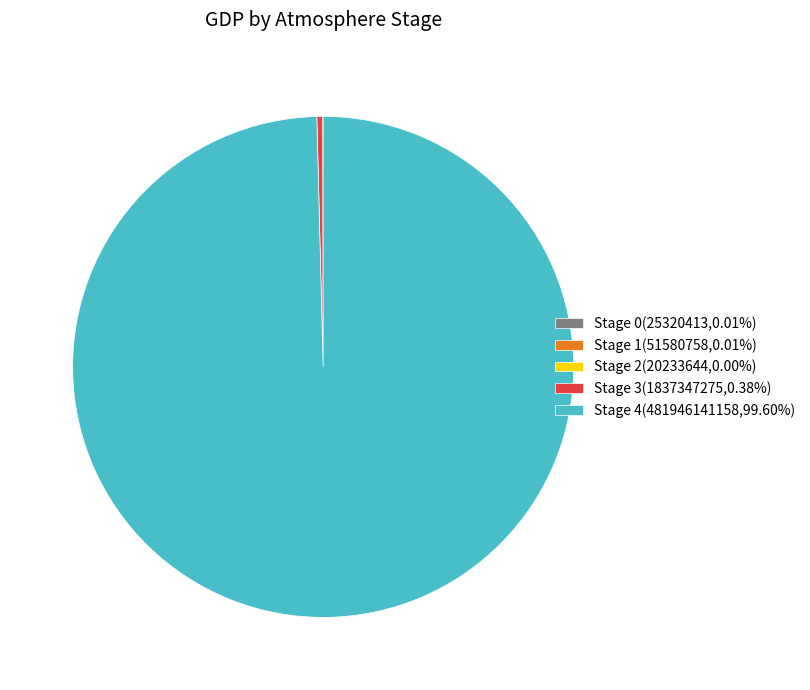

Combined, do Stage 4(481946141158,99.60%) and Stage 3(1837347275,0.38%) account for over 50%?

Yes